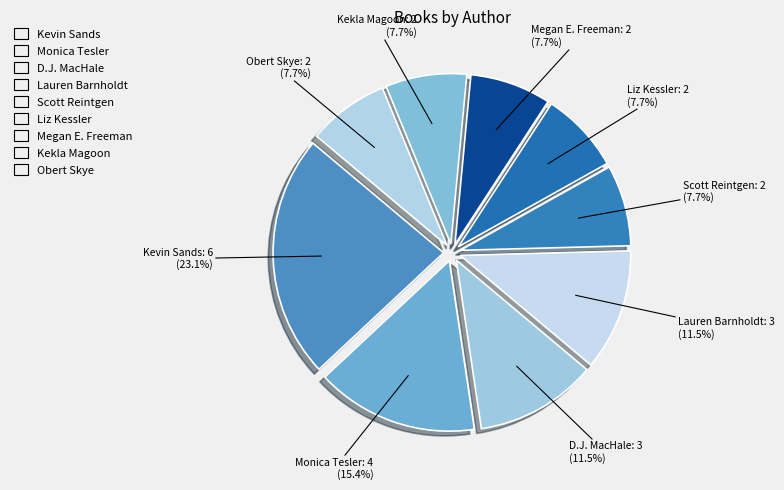

Which slice is the largest?

Kevin Sands (501383023)